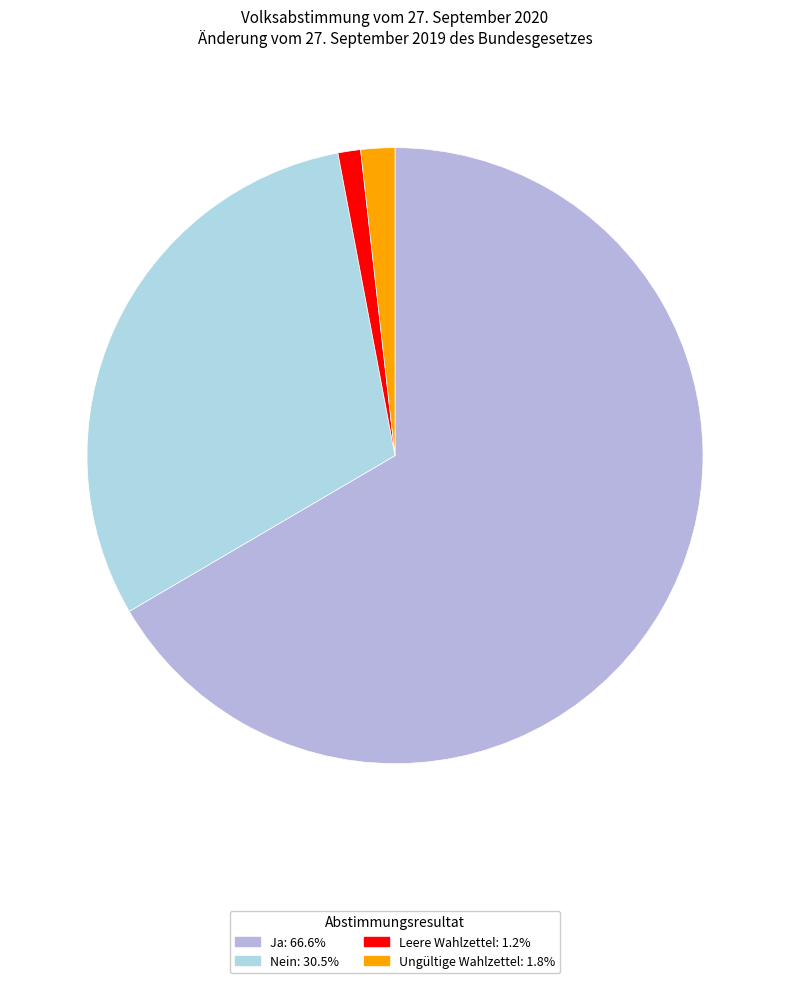

Which category has the biggest portion of the pie?

Ja